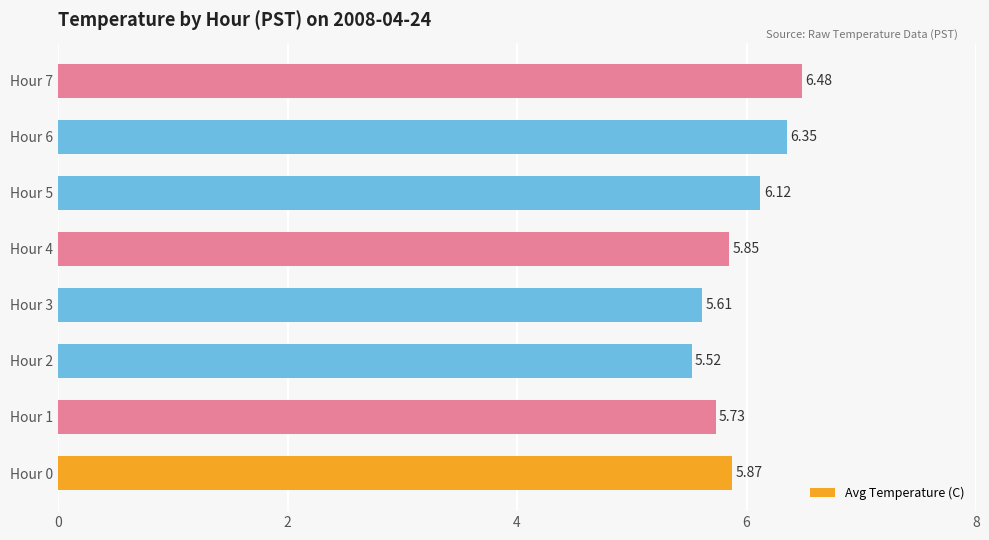

What is the change in value from Hour 0 to Hour 3?

-0.3